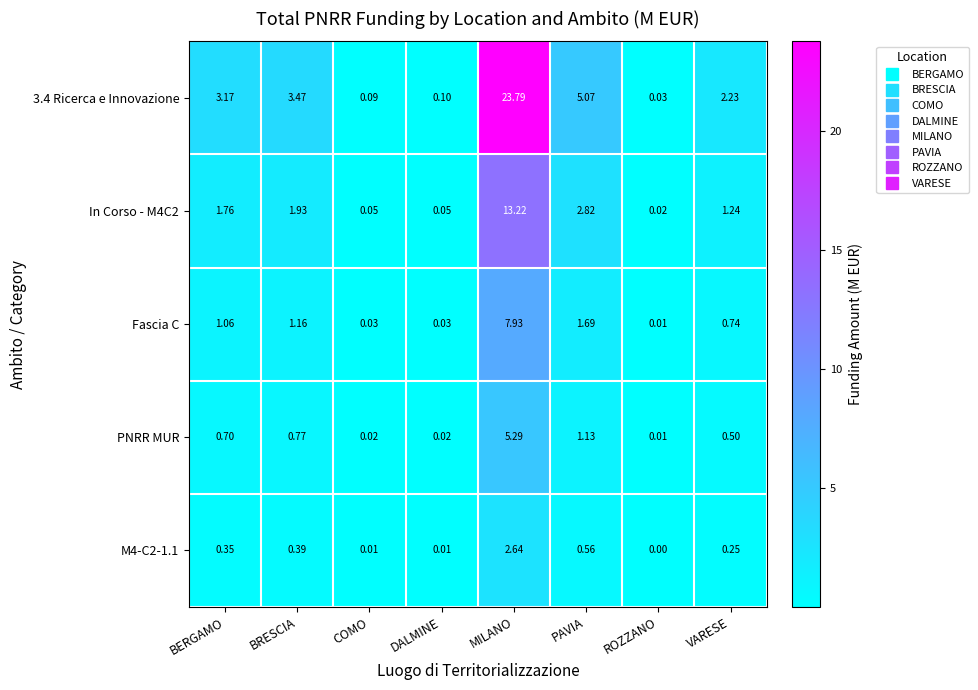

At which category is the sum across all series the highest?

MILANO